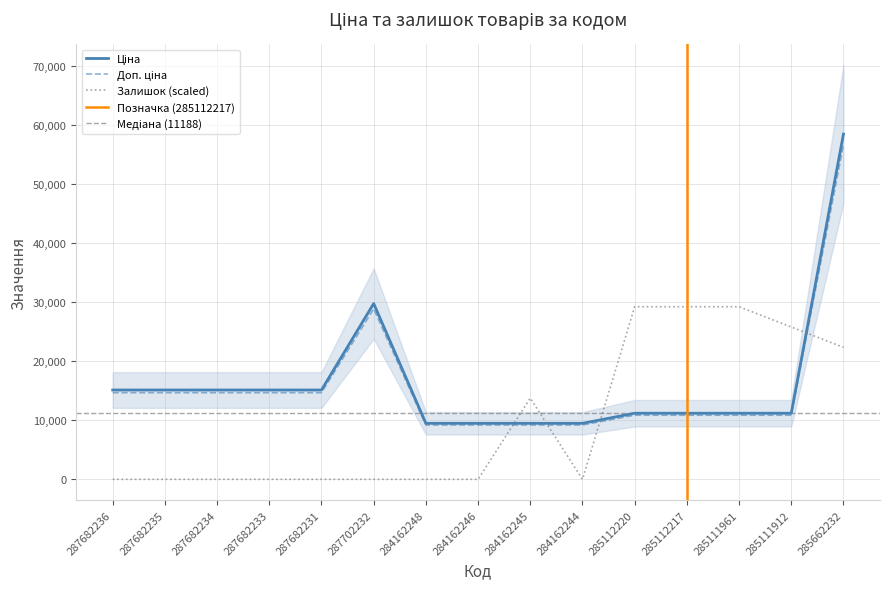

What is the value of the Доп. ціна point at the 4th from the left?

14666.4